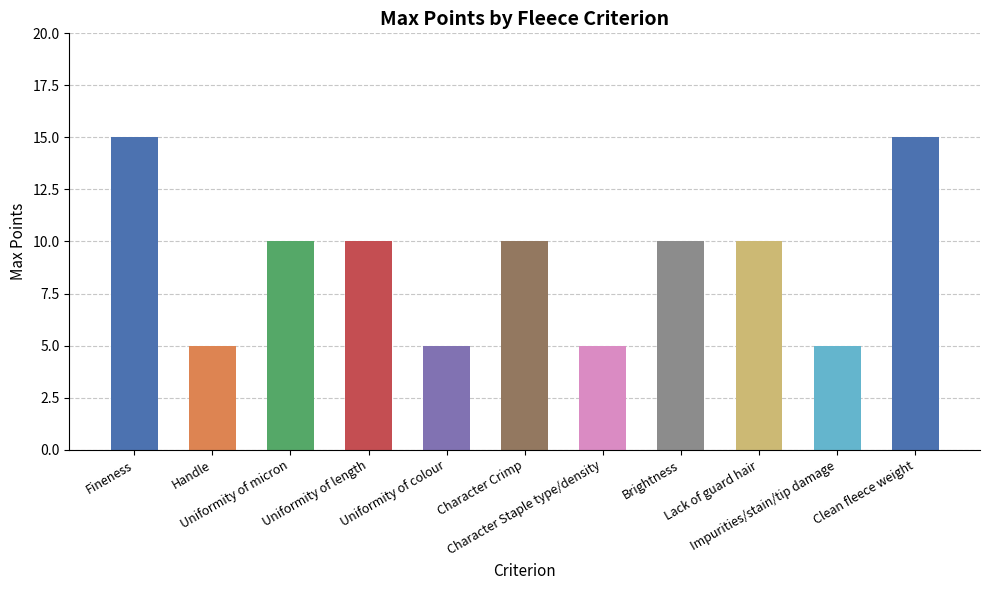

Reading right to left, transcribe all the data shown in this chart.

15	5	10	10	5	10	5	10	10	5	15